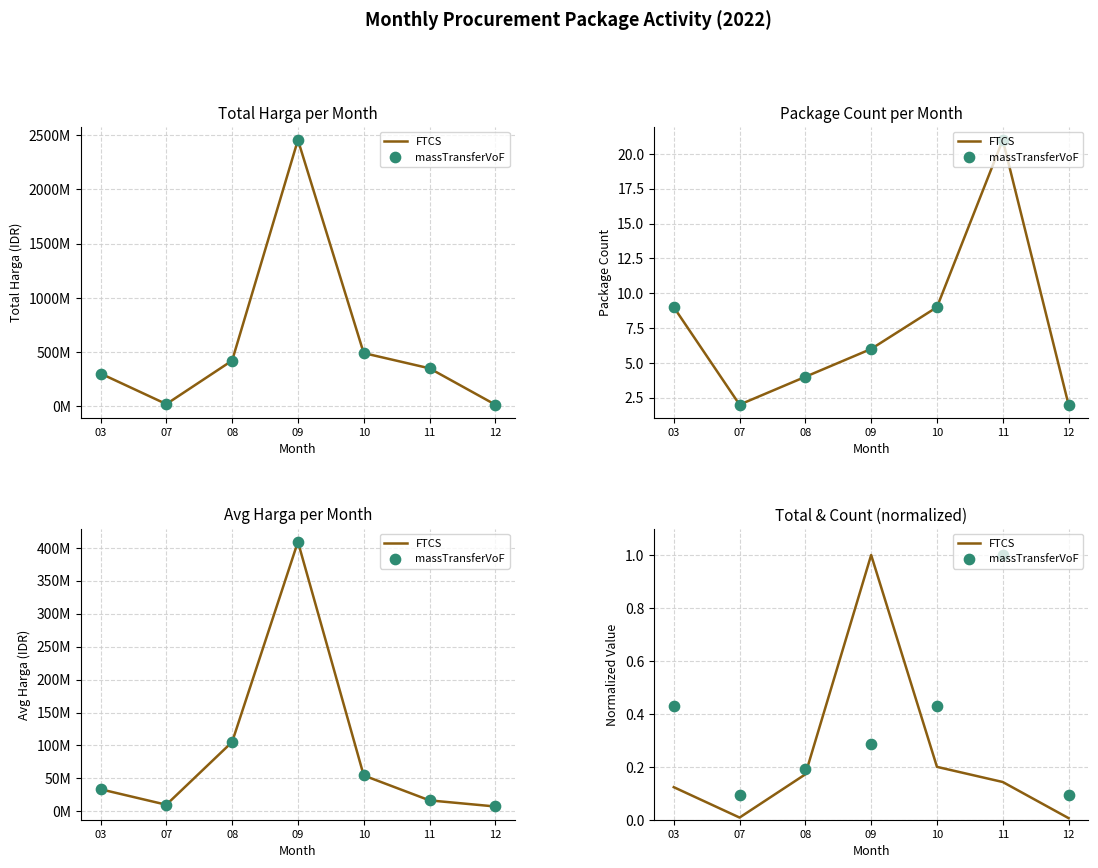

Is the value of massTransferVoF at 10 greater than the value of FTCS at 08?

Yes